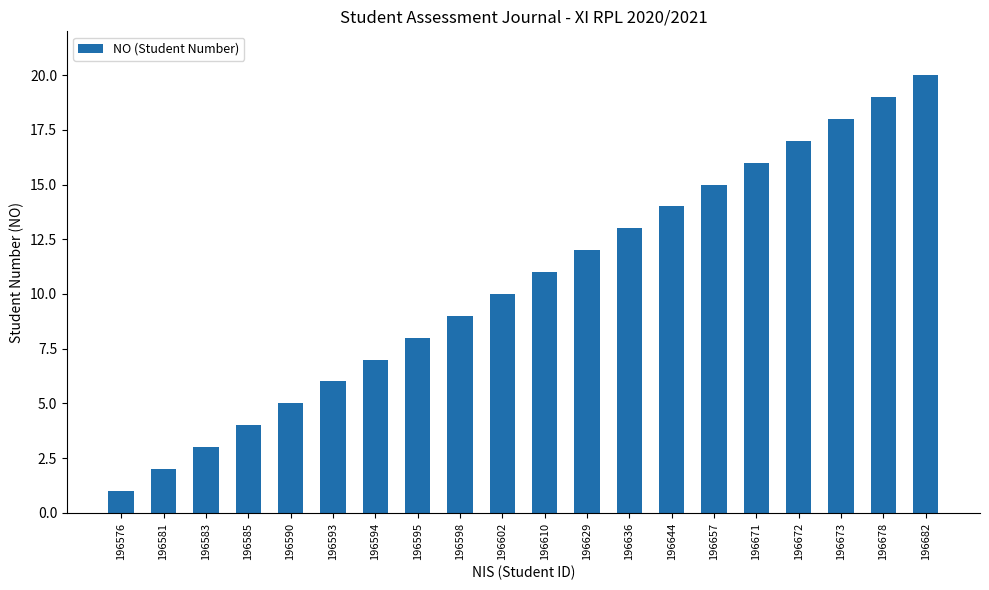

How many bars are there in total?

20